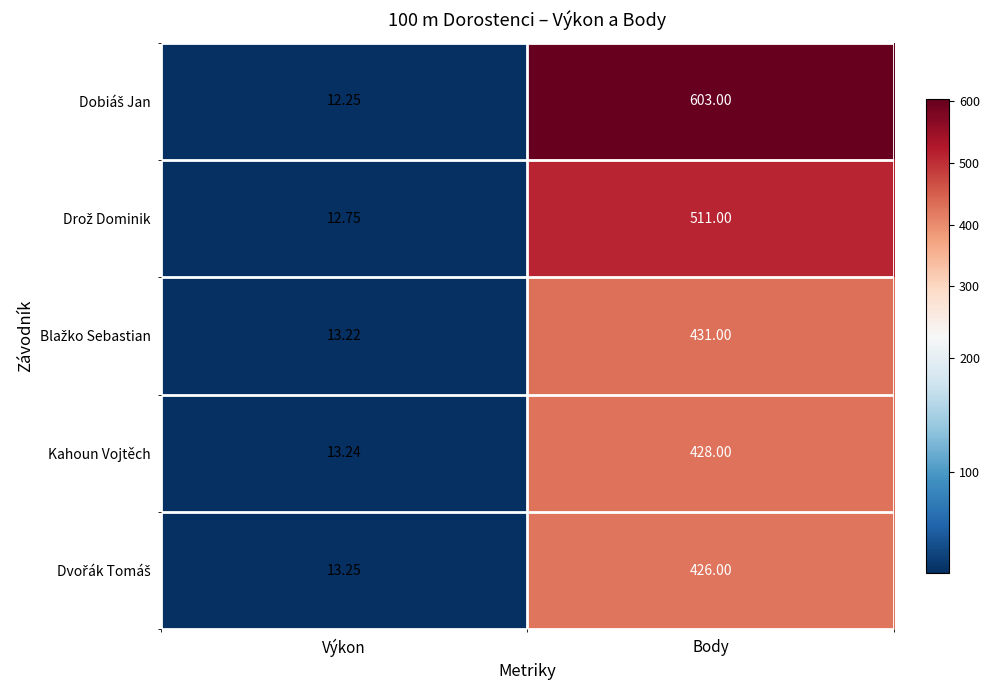

At which label is Kahoun Vojtěch closest to 220?

Výkon